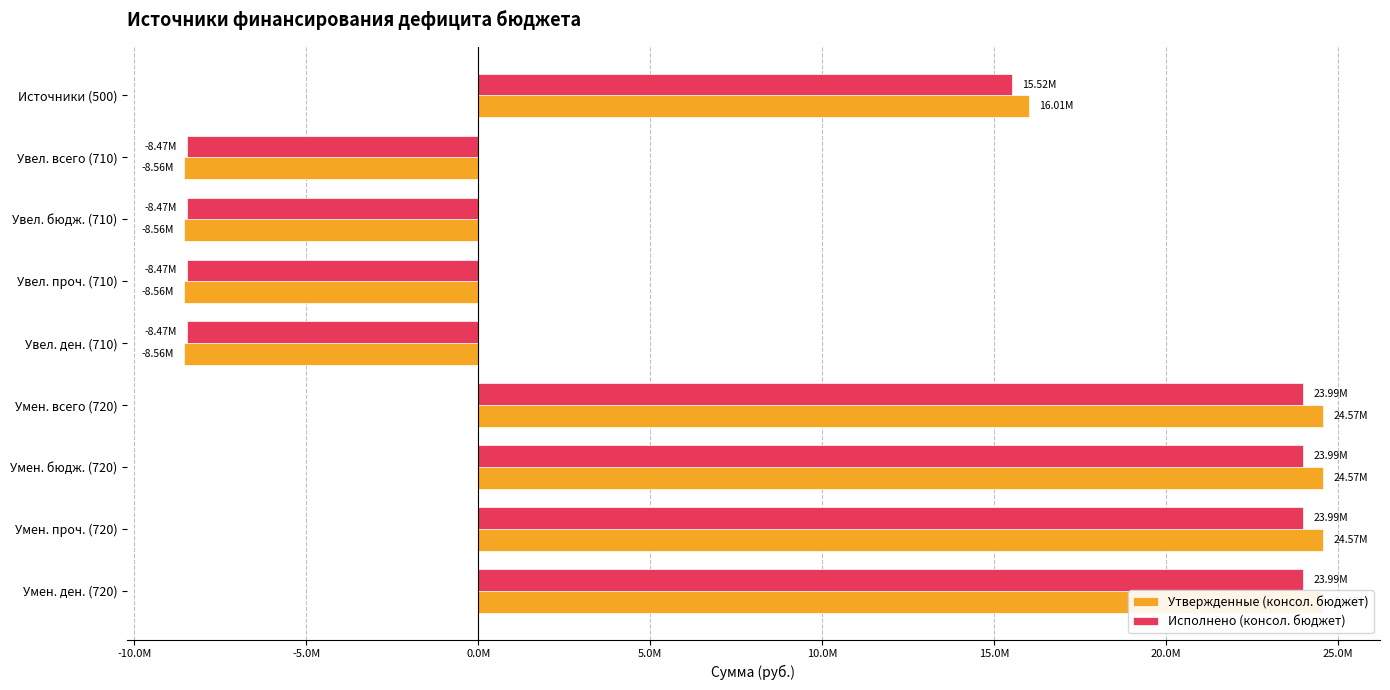

How many groups of bars are there?

9